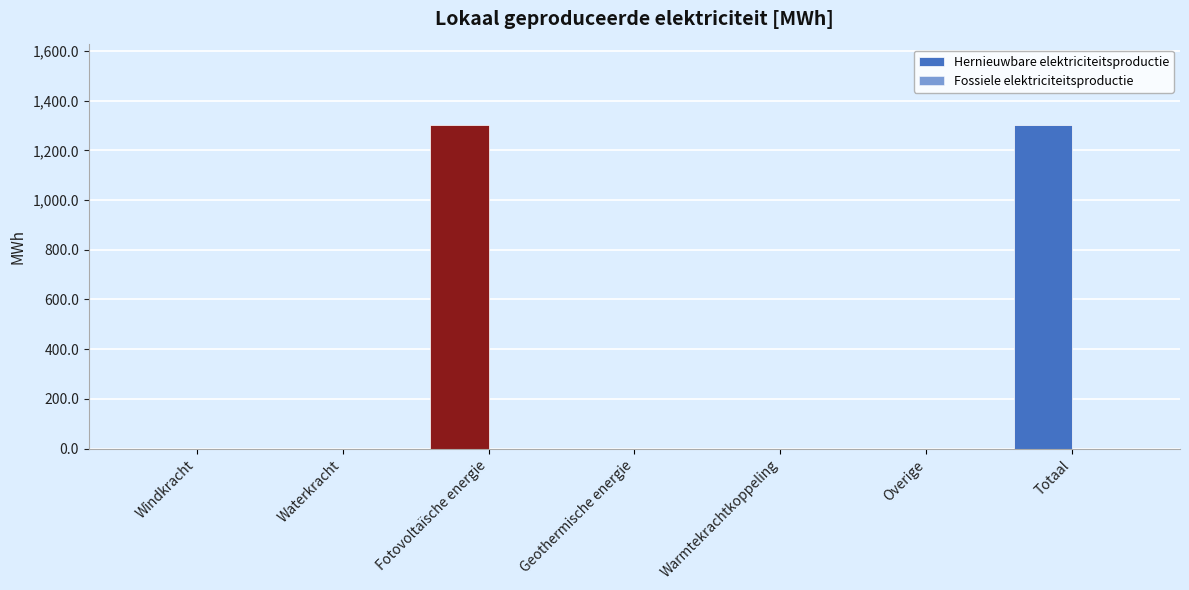

What is the greatest value displayed?

1301.3